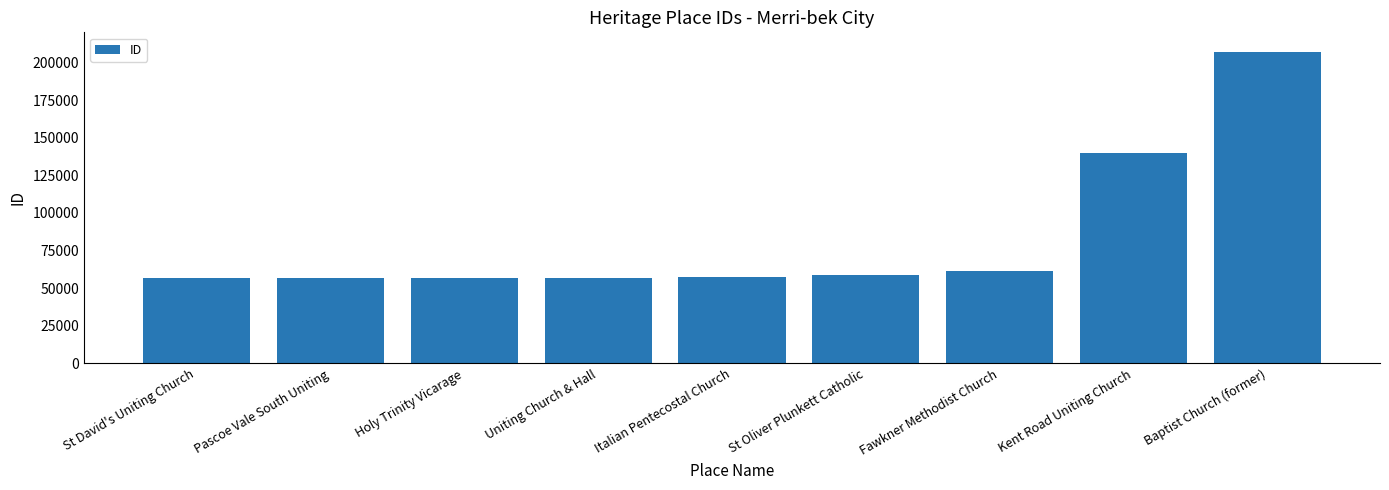

What is the label of the 9th bar from the right?

St David's Uniting Church